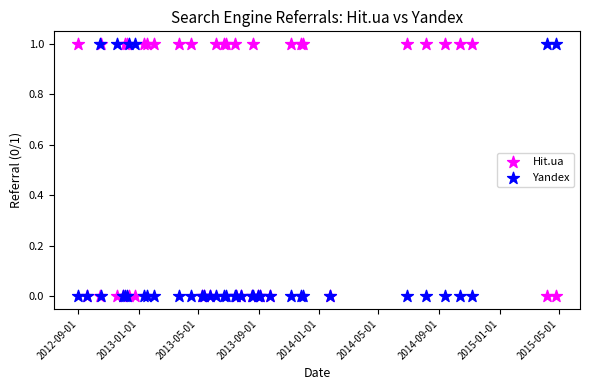

What is the X range (max minus min) for the scatter plot?

967